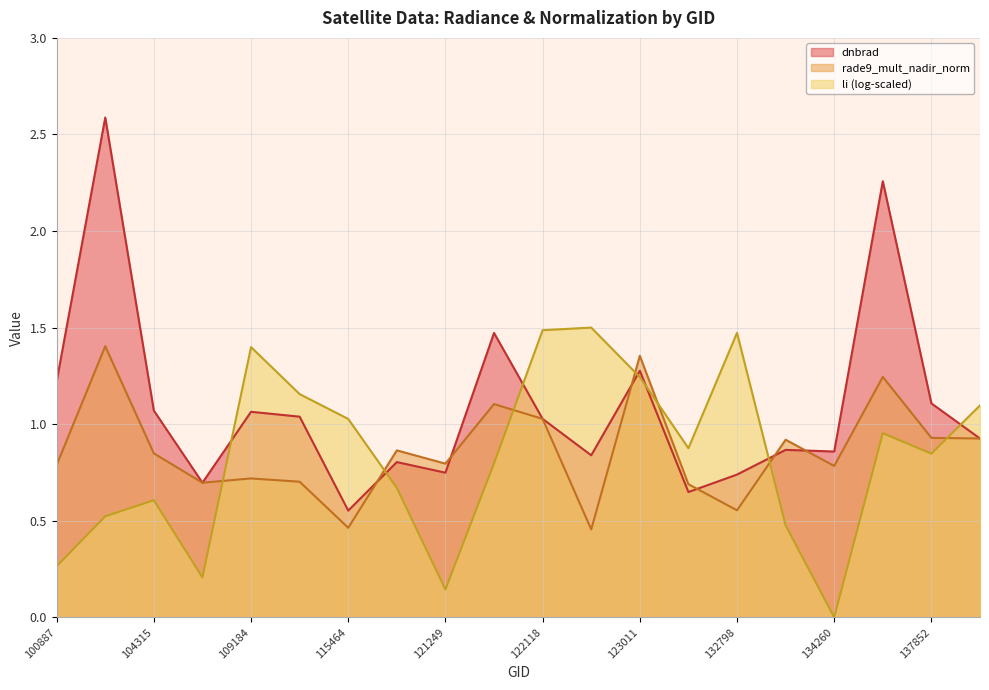

In rade9_mult_nadir_norm, how many points are lower than both neighbors (excluding endpoints)?

6